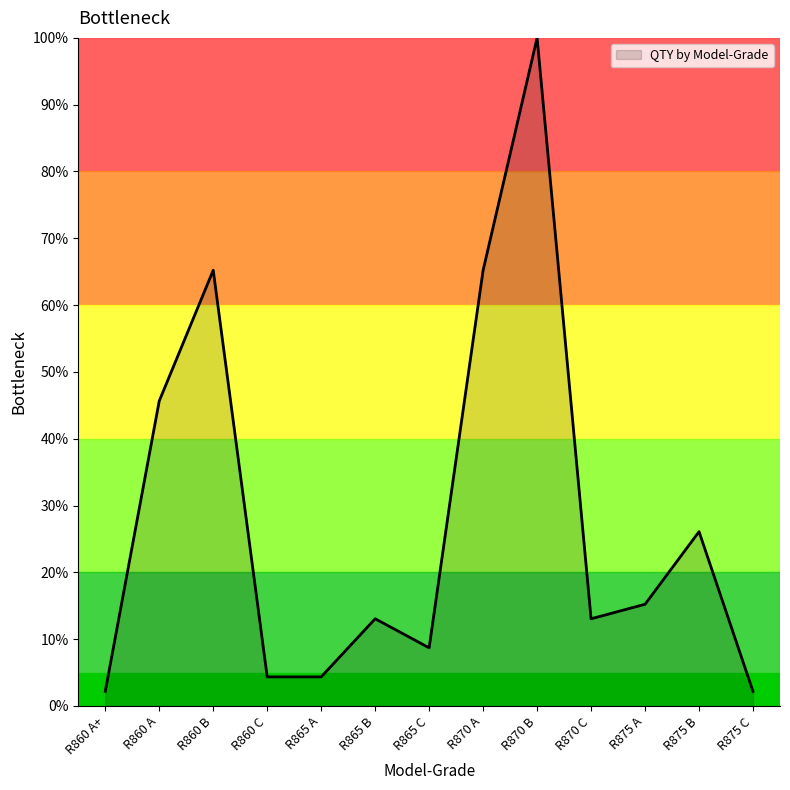

What is the ratio of the value at R870 C to the value at R875 A?

0.9